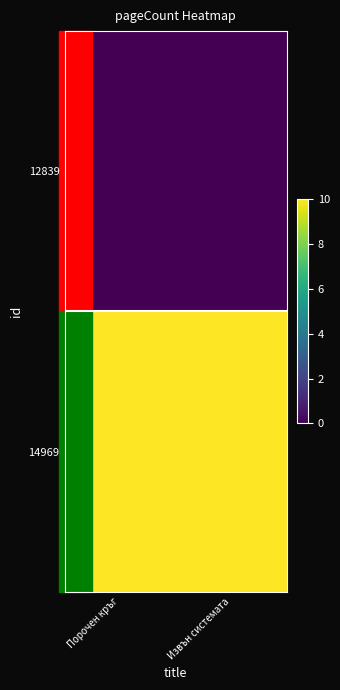

Which has a higher value, Извън системата or Порочен кръг?

Извън системата